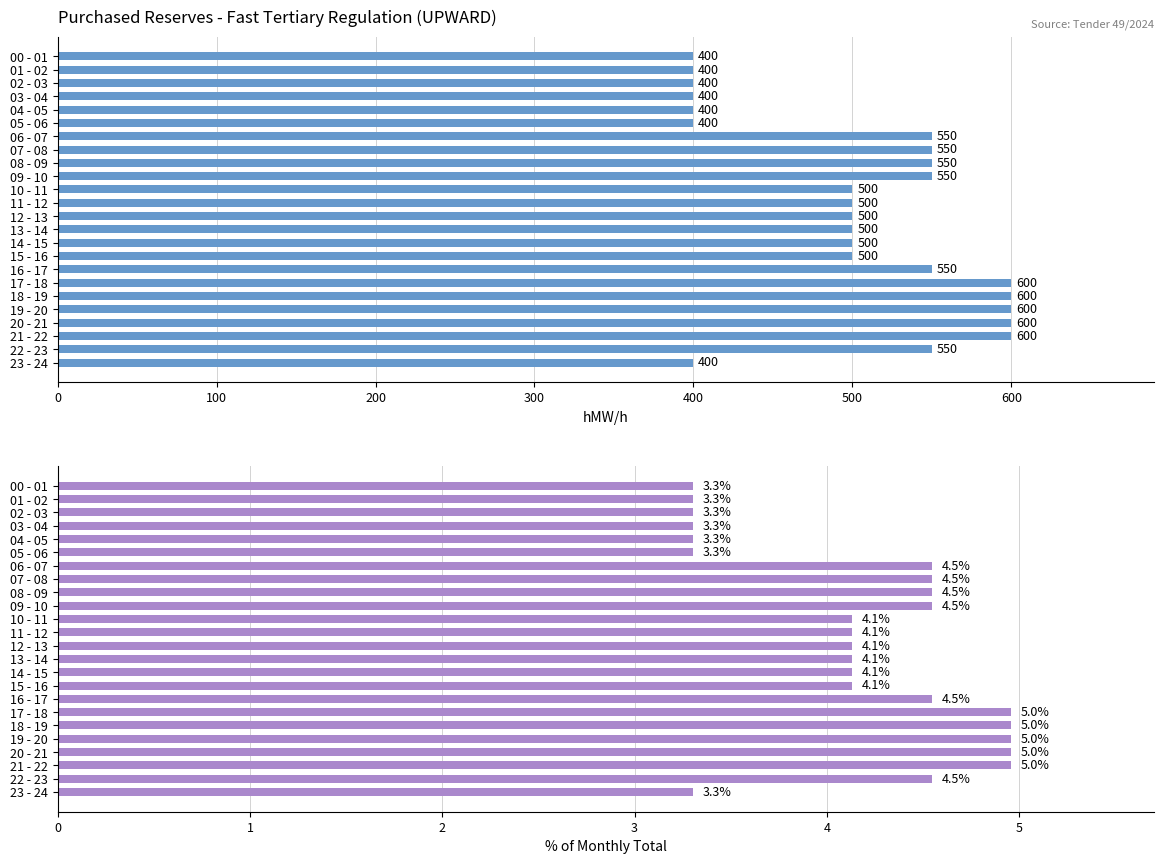

Rank the series at 11 - 12 from highest to lowest value.

hMW/h, % of Total